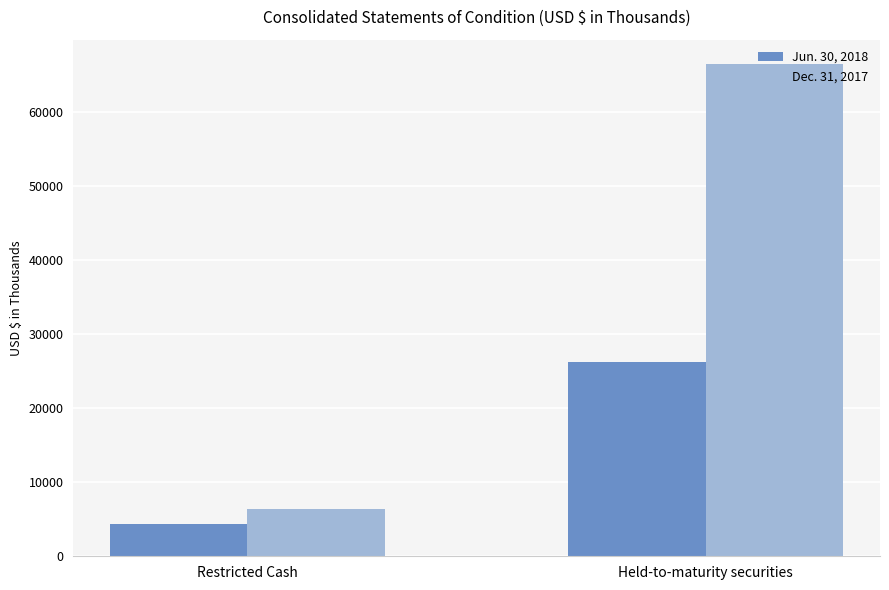

Rank the series by their maximum value, from highest to lowest.

Dec. 31, 2017, Jun. 30, 2018